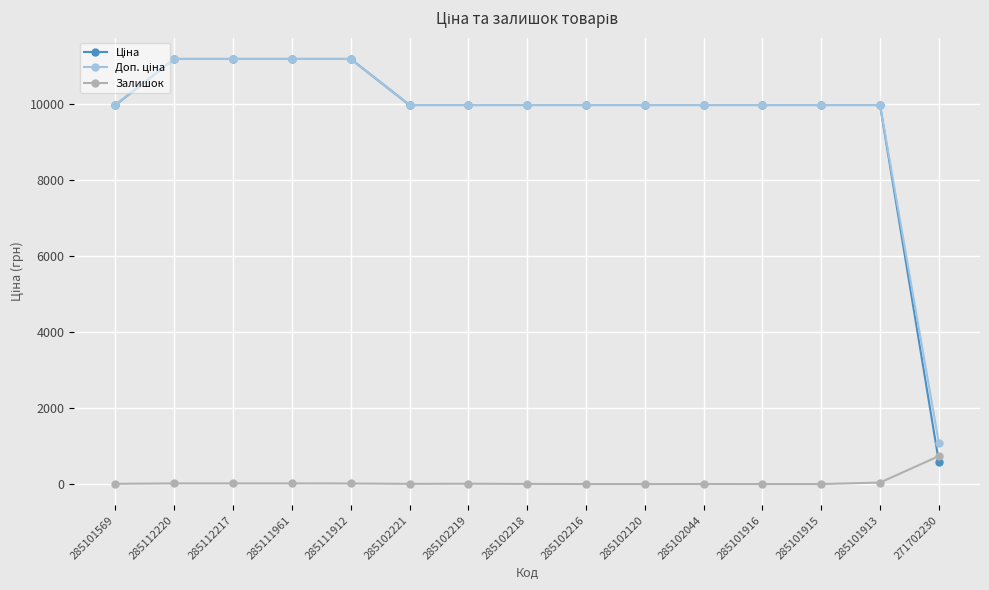

Is it true that Залишок equals 512.4 at 285101915?

False